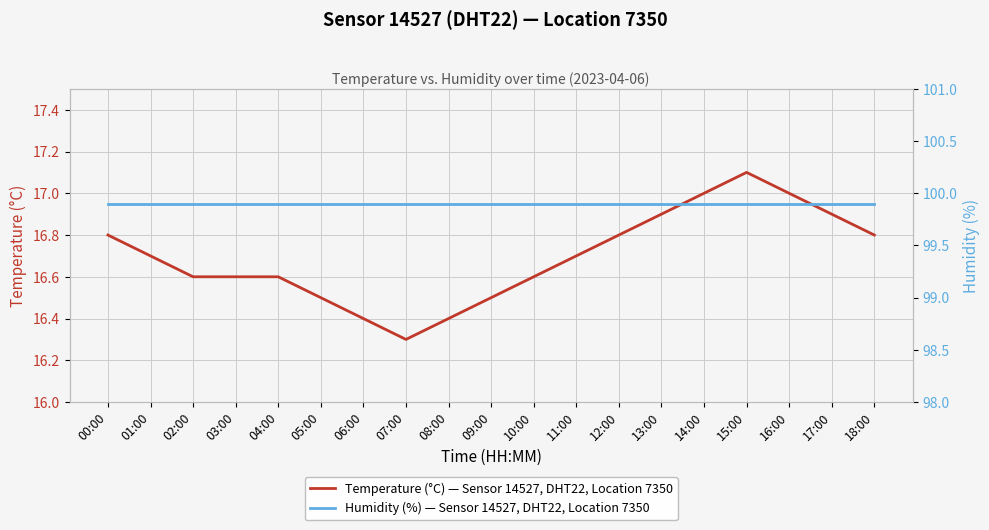

Between 06:00 and 15:00, which is larger?

15:00